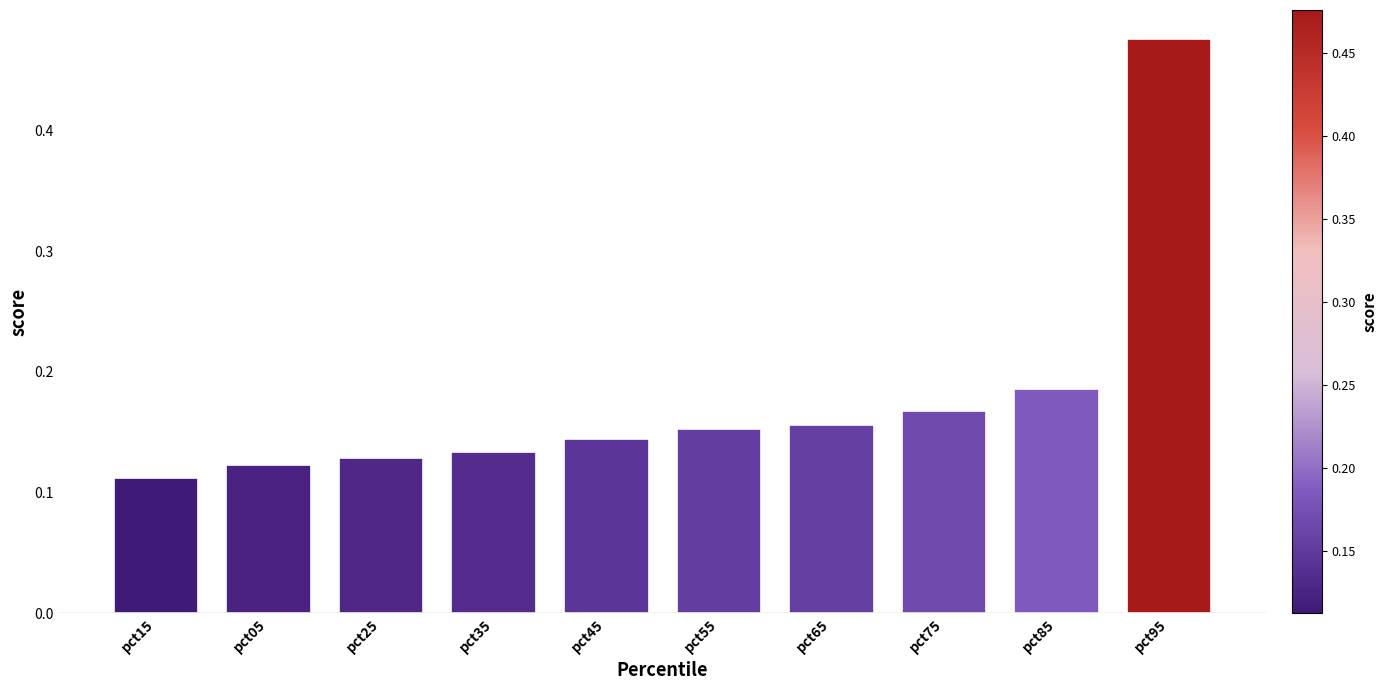

How many bars are there in total?

10